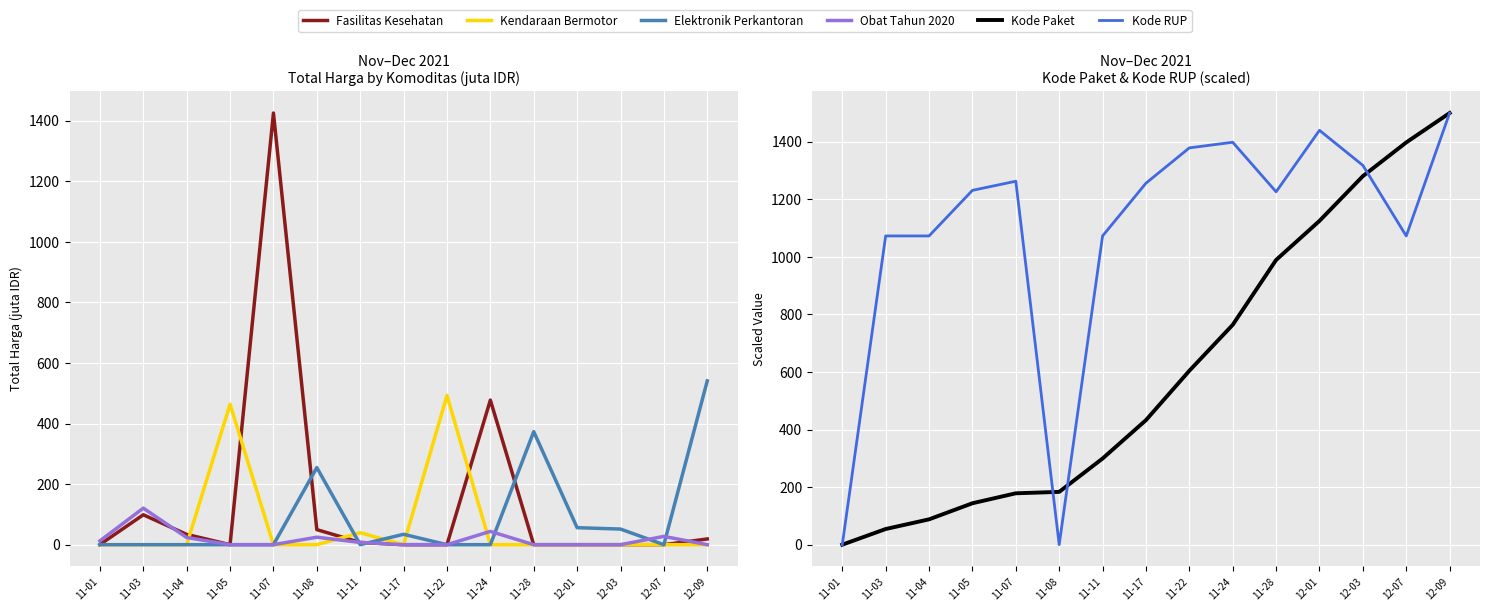

The Obat Tahun 2020 series shows 0.0 at 11-07. True or false?

True